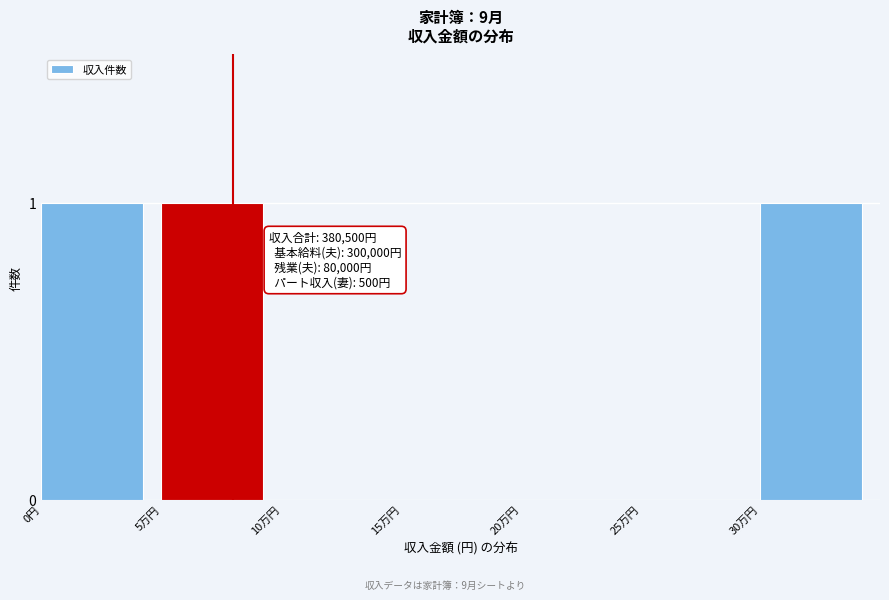

Reading left to right, extract all data points from this chart.

0円=1	5万円=1	10万円=0	15万円=0	20万円=0	25万円=0	30万円=1